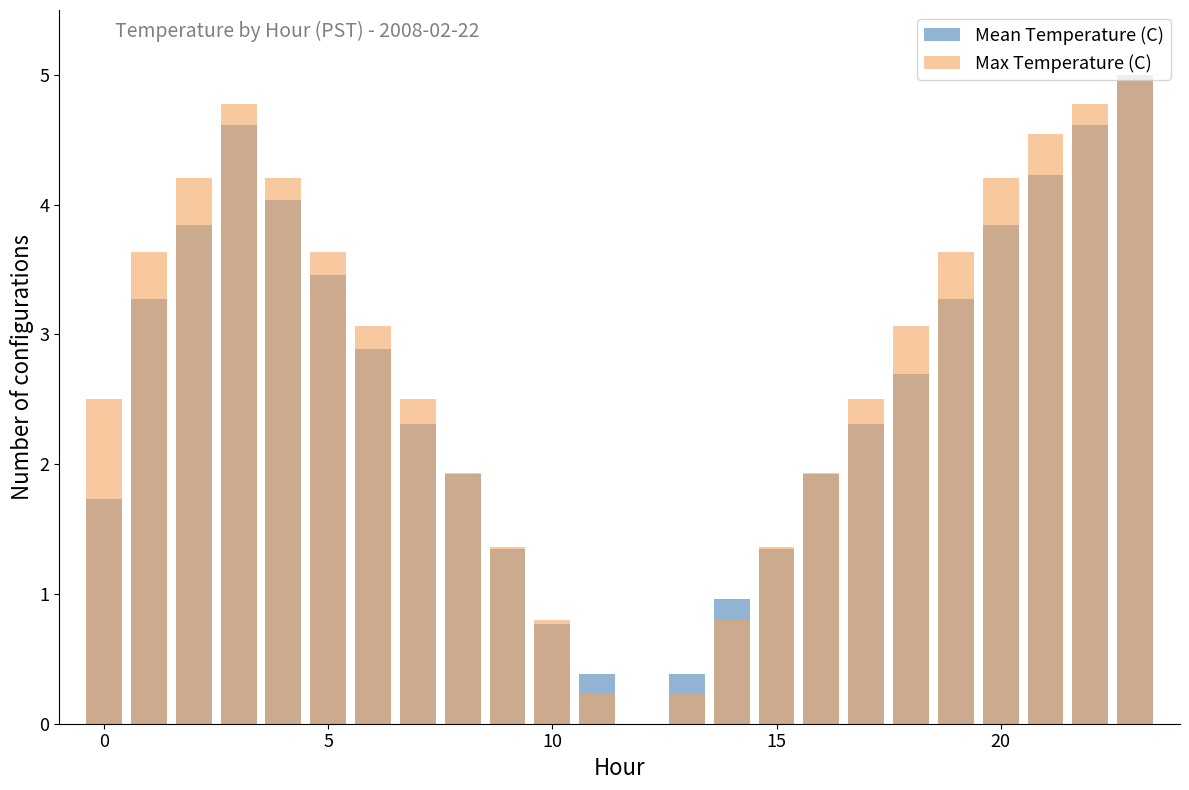

What is the difference between the maximum and minimum values in the Mean Temperature (C) series?

5.0